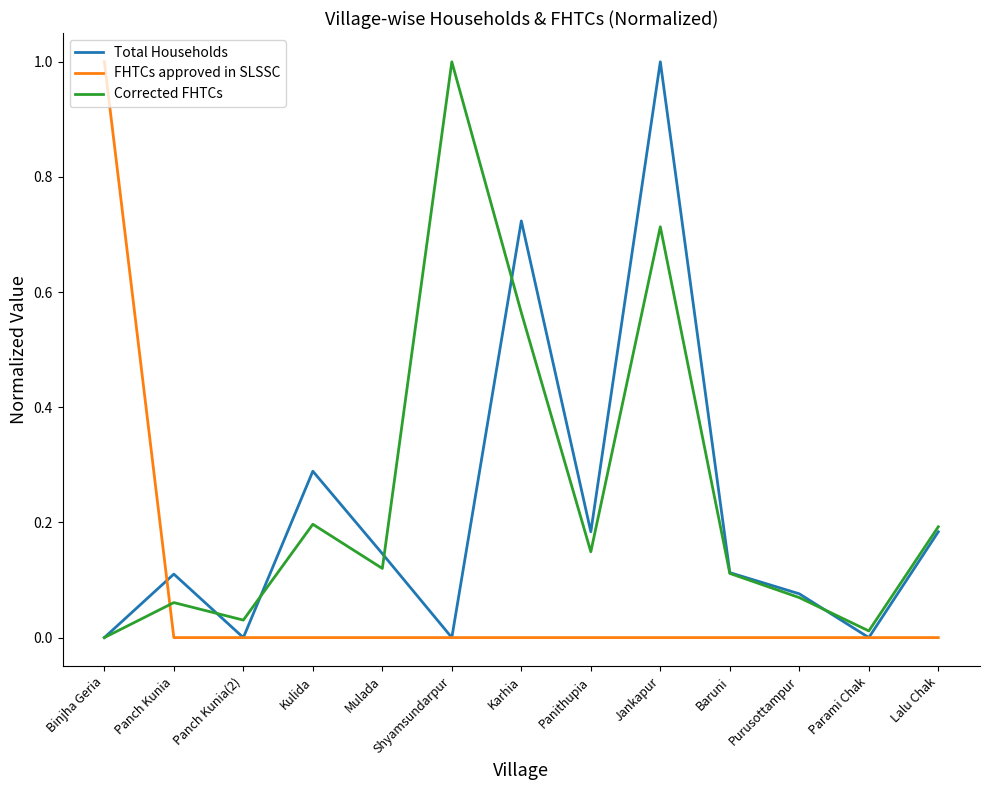

What is the sum of all Corrected FHTCs values?

3.2